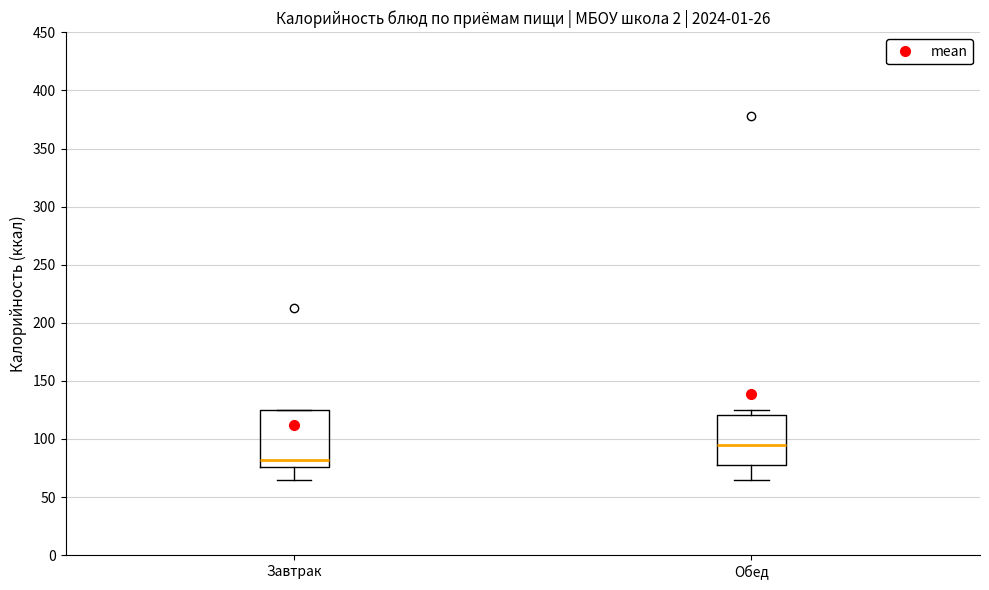

Which box has the lowest median line?

Завтрак